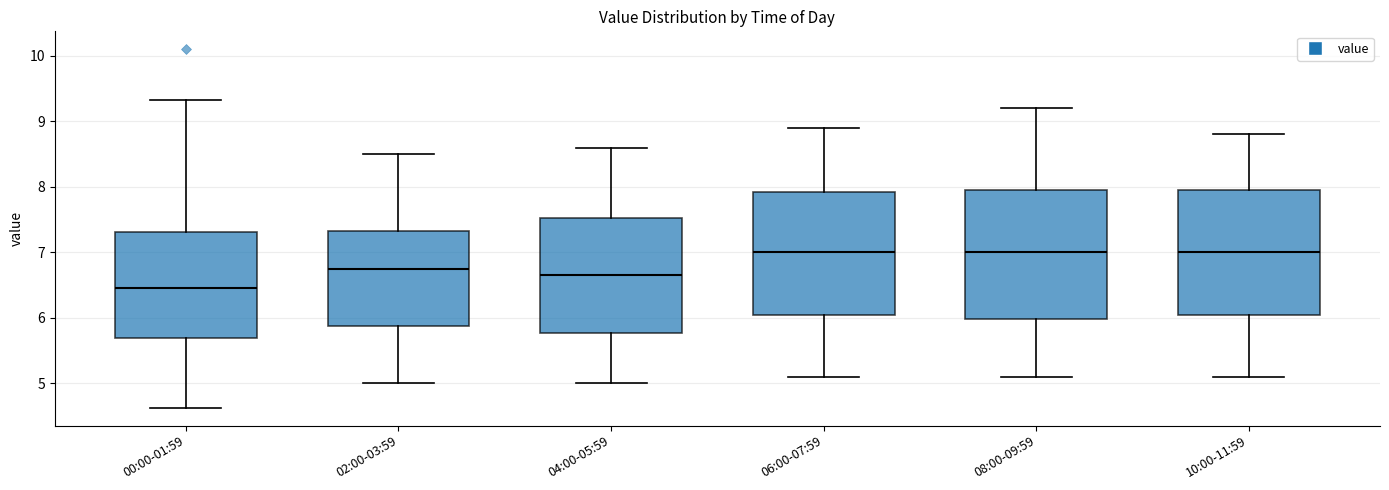

Reading left to right, transcribe this box plot: for each box, give where its median line is, the range the box spans, and where its two whiskers end, as read against the y-axis. The values are not printed on the chart, so give them approximately, as read against the axis.

00:00-01:59: median 6.5, box 5.7 to 7.3, whiskers 4.6 to 9.3
02:00-03:59: median 6.8, box 5.9 to 7.3, whiskers 5.0 to 8.5
04:00-05:59: median 6.7, box 5.8 to 7.5, whiskers 5.0 to 8.6
06:00-07:59: median 7.0, box 6.1 to 7.9, whiskers 5.1 to 8.9
08:00-09:59: median 7.0, box 6.0 to 8.0, whiskers 5.1 to 9.2
10:00-11:59: median 7.0, box 6.1 to 8.0, whiskers 5.1 to 8.8